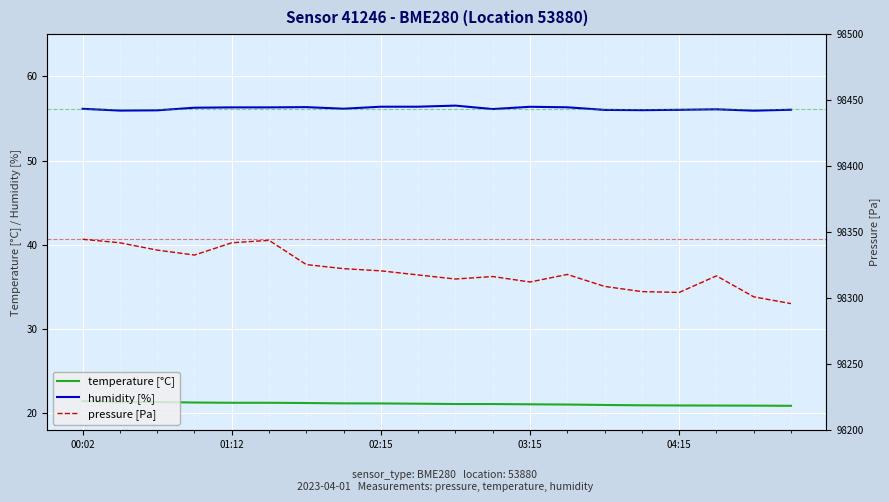

How many categories are shown in the chart?

20